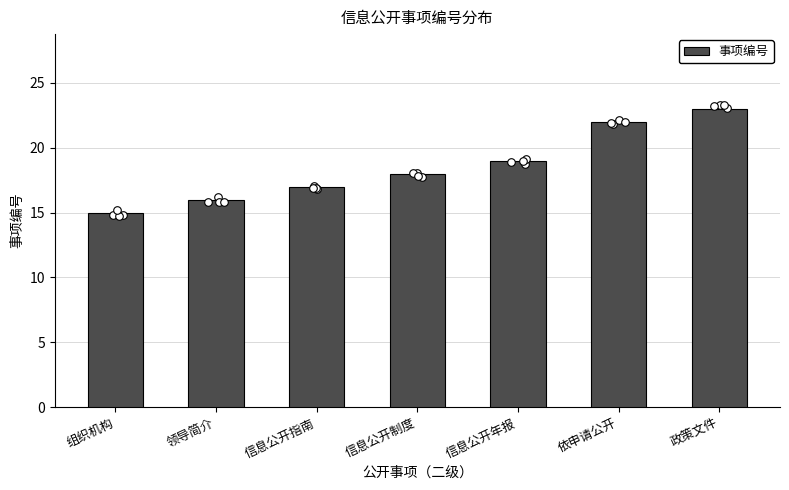

What is the ratio of the value at 信息公开年报 to the value at 政策文件?

0.8